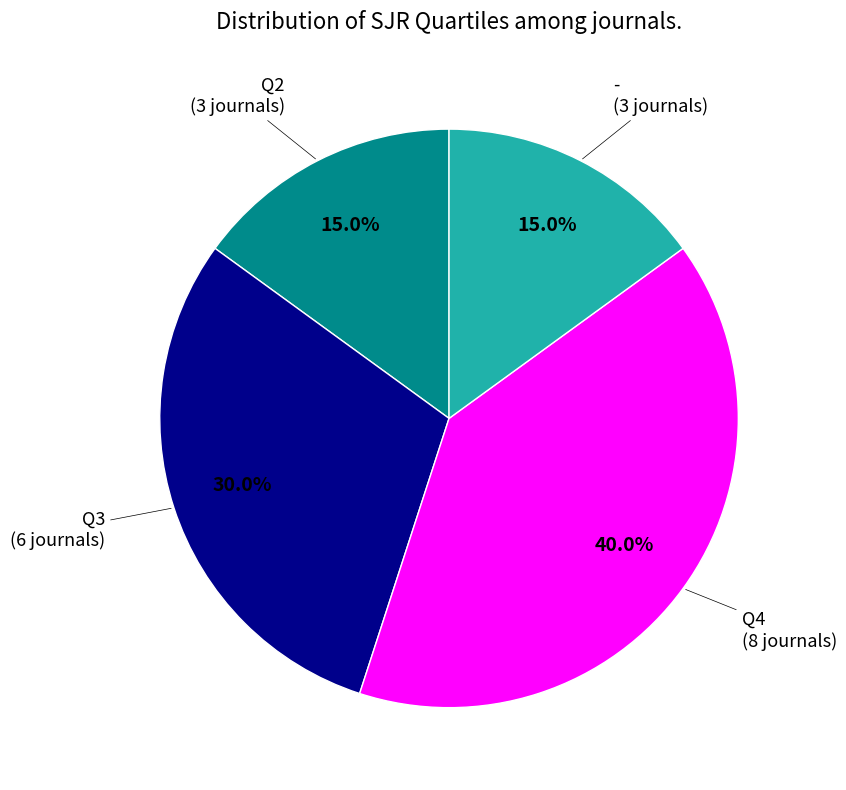

Does any single category account for the majority?

No